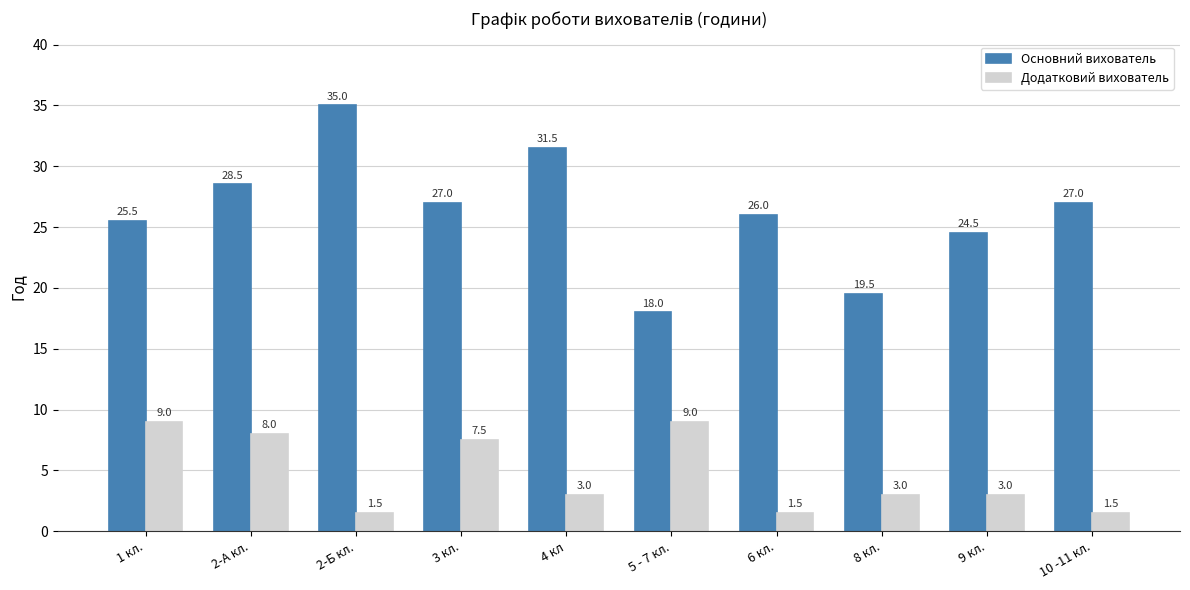

How many groups of bars are there?

10